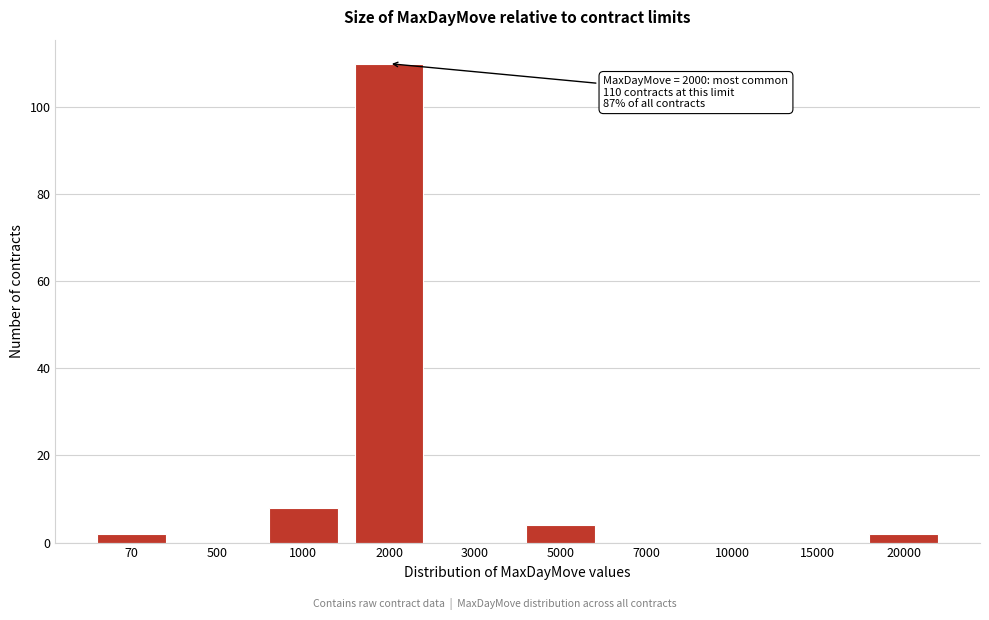

Reading left to right, what are all the values shown in this chart?

70=2	500=0	1000=8	2000=110	3000=0	5000=4	7000=0	10000=0	15000=0	20000=2